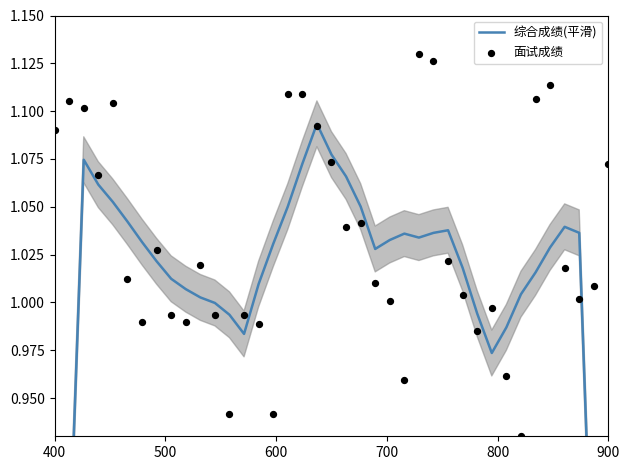

What are all the series names shown in the legend?

综合成绩(平滑), 面试成绩